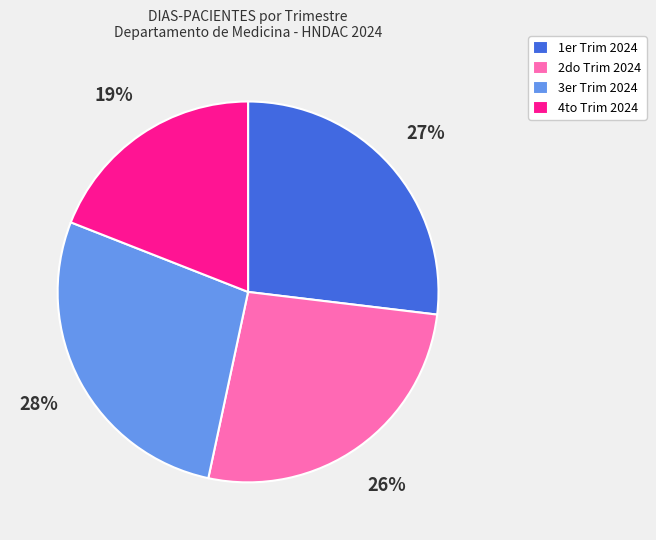

True or false: 4to Trim 2024 accounts for 19% of the total.

True